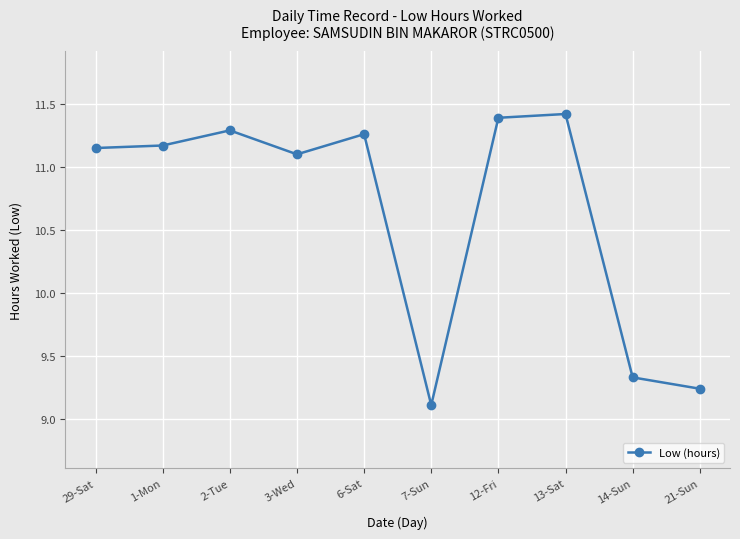

The value at 6-Sat is 11.3. True or false?

True